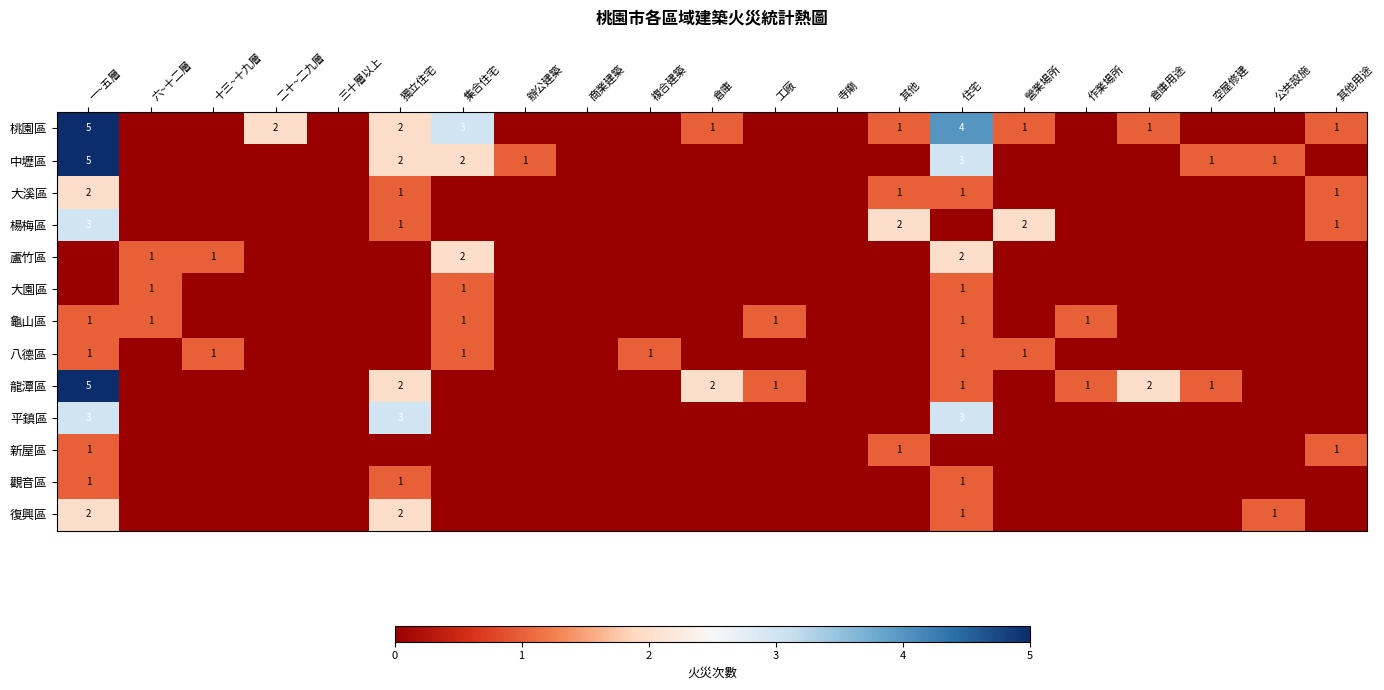

What is the sum of all 平鎮區 values?

9